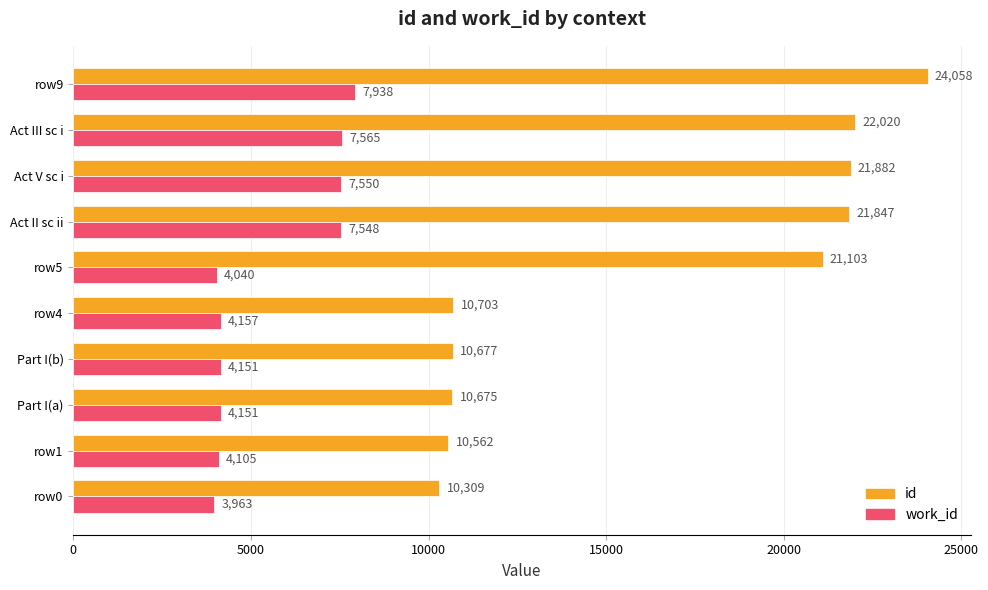

Where is id nearest to the value 17183?

row5